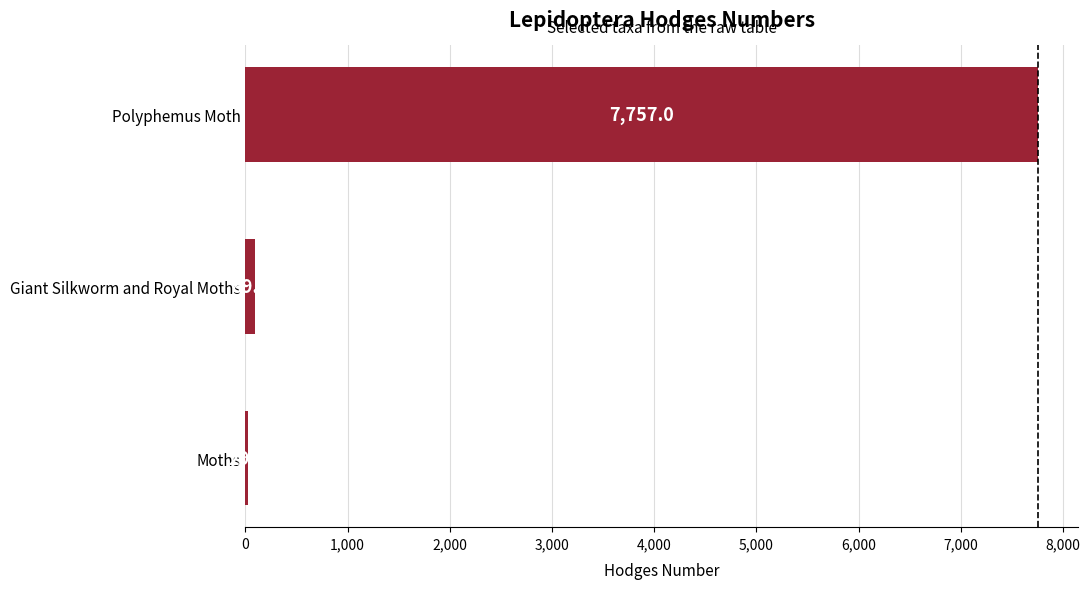

Is it true that the value at Moths is 29.0?

True